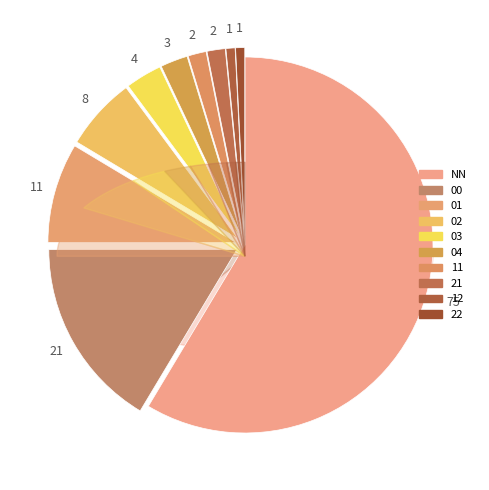

What is the change in value from 00 to 22?

-20